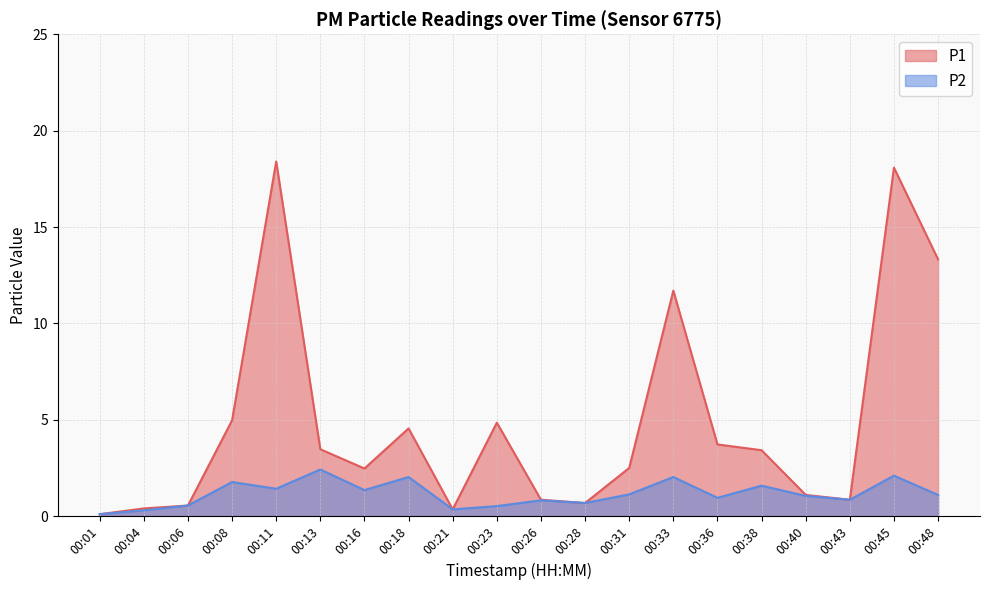

True or false: P1 and P2 cross at least once.

False